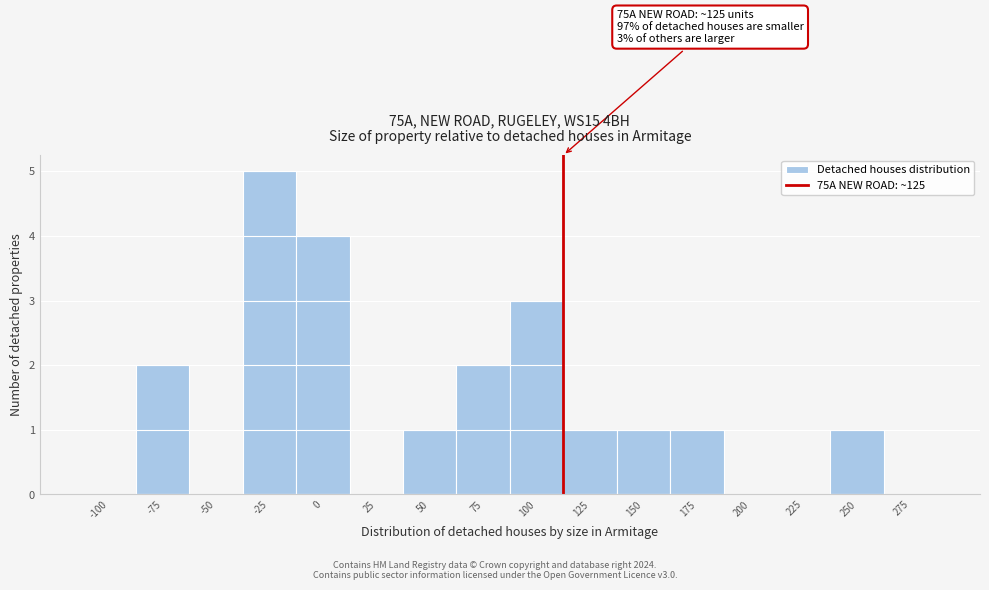

Reading left to right, what are all the values shown in this chart?

-100=0	-75=2	-50=0	-25=5	0=4	25=0	50=1	75=2	100=3	125=1	150=1	175=1	200=0	225=0	250=1	275=0